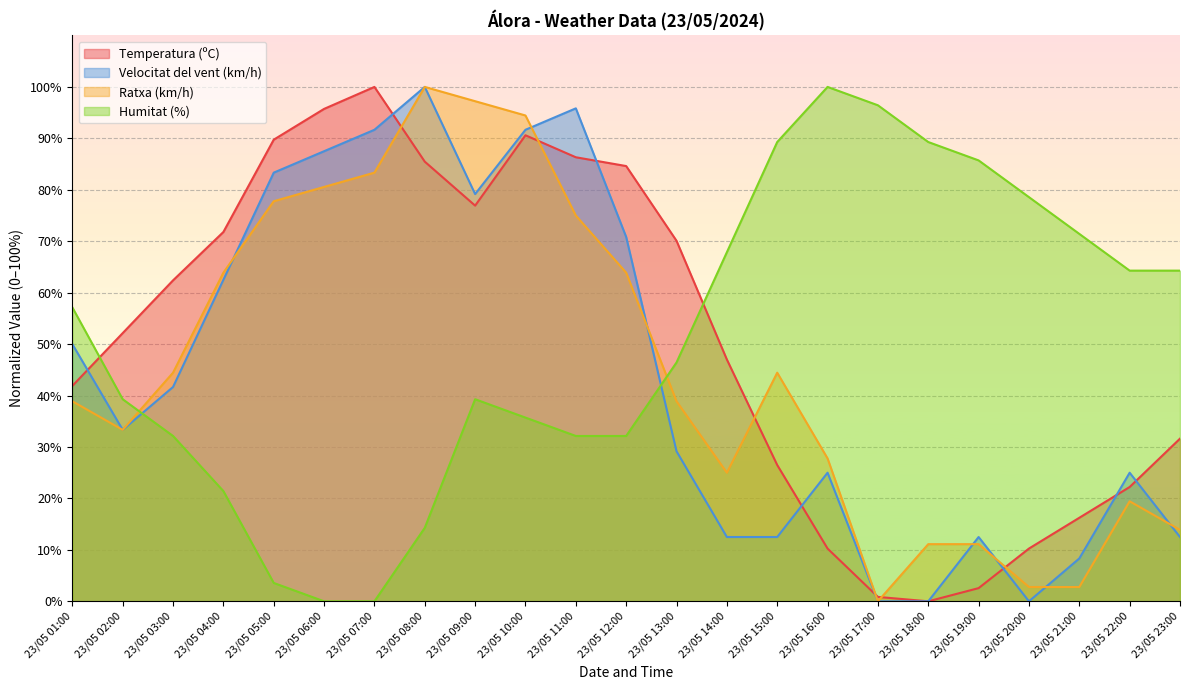

True or false: Velocitat del vent (km/h) has a value of 139.9 at 23/05 08:00.

False